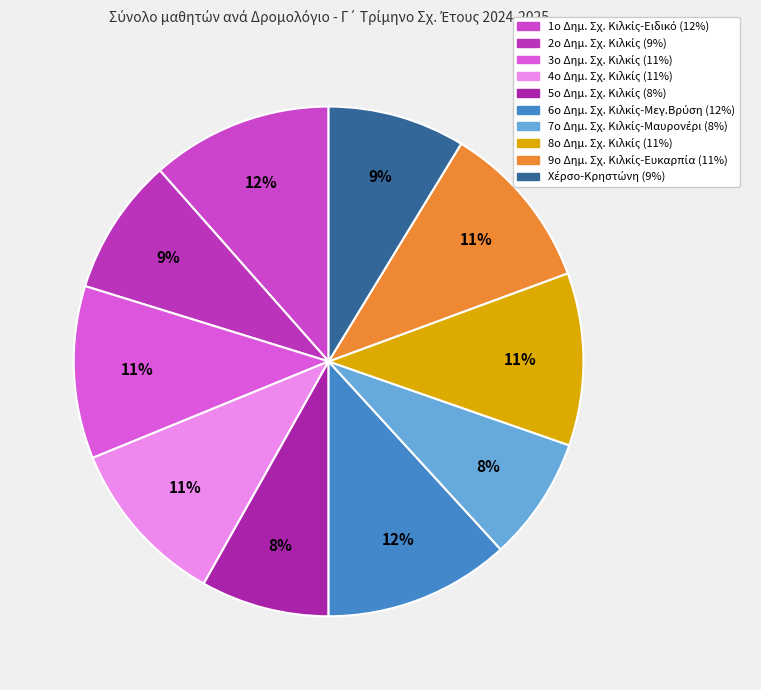

How many slices are in this pie chart?

10